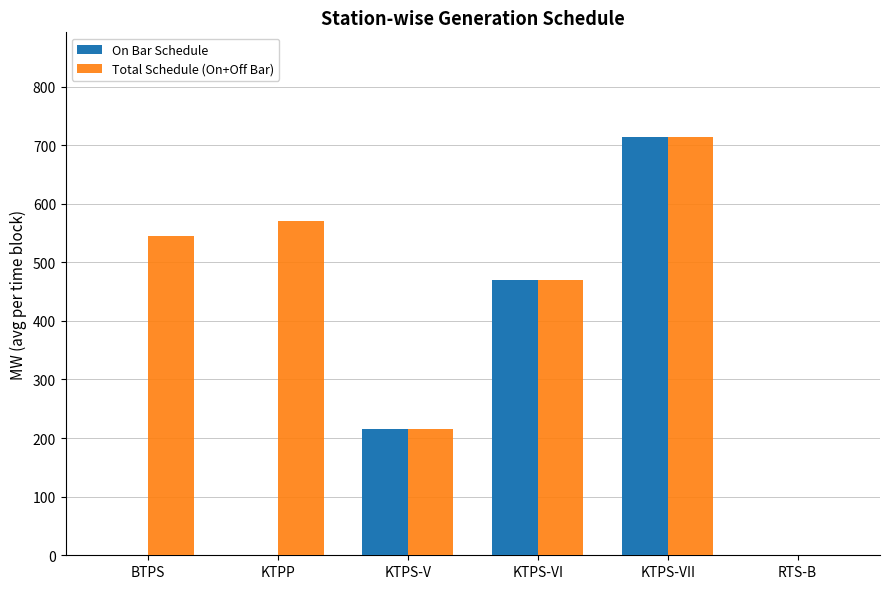

What is the sum of all Total Schedule (On+Off Bar) values?

2514